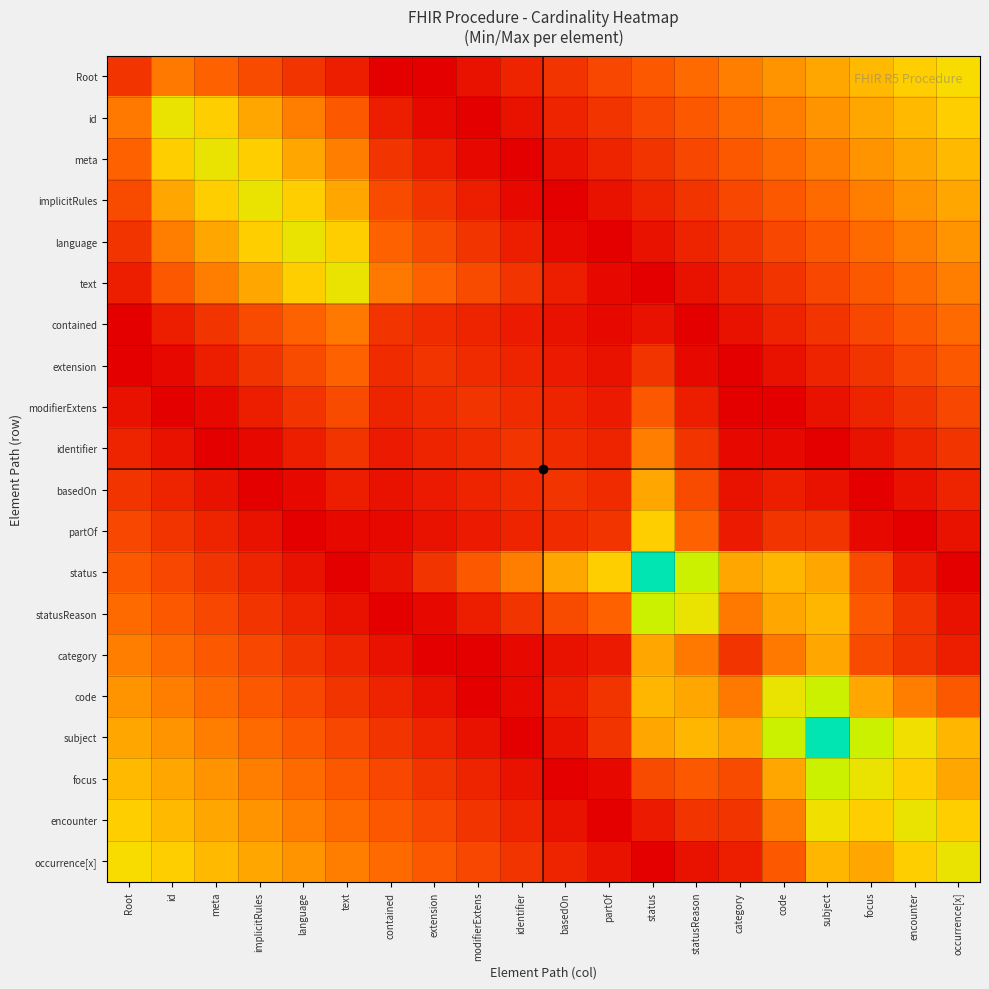

At which category is the sum across all series the highest?

subject